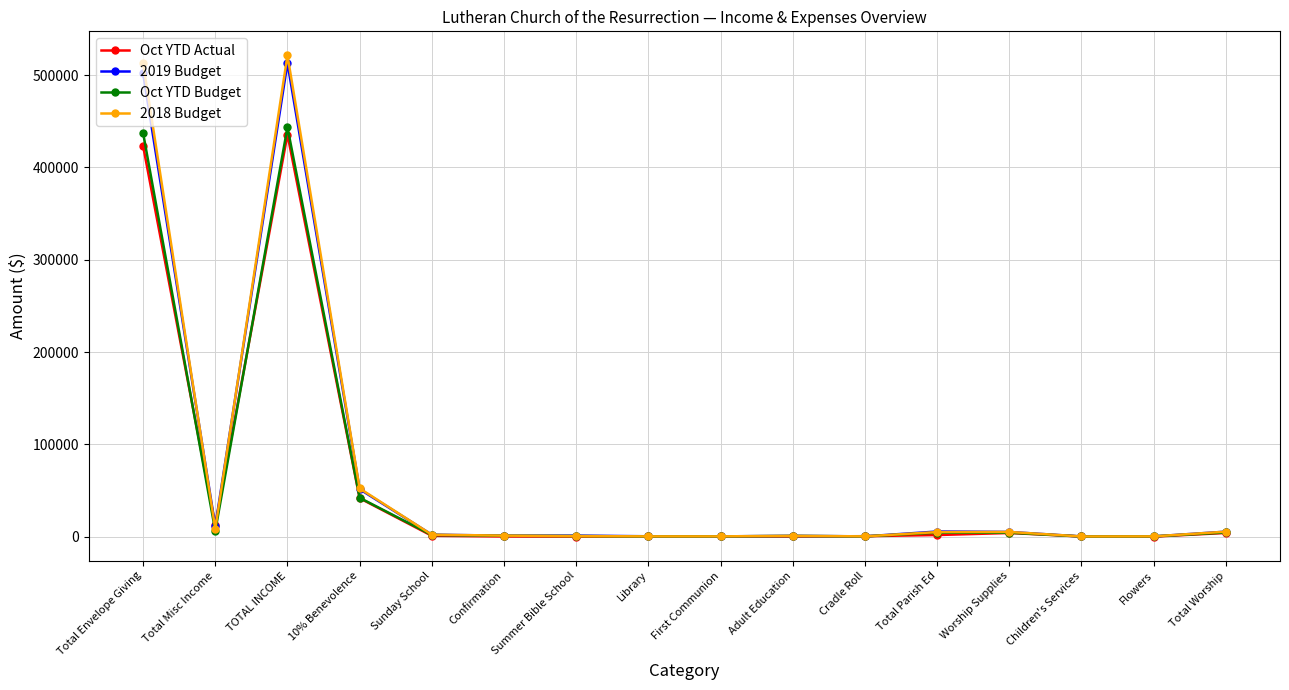

Which series changed the most between TOTAL INCOME and Children's Services?

2018 Budget